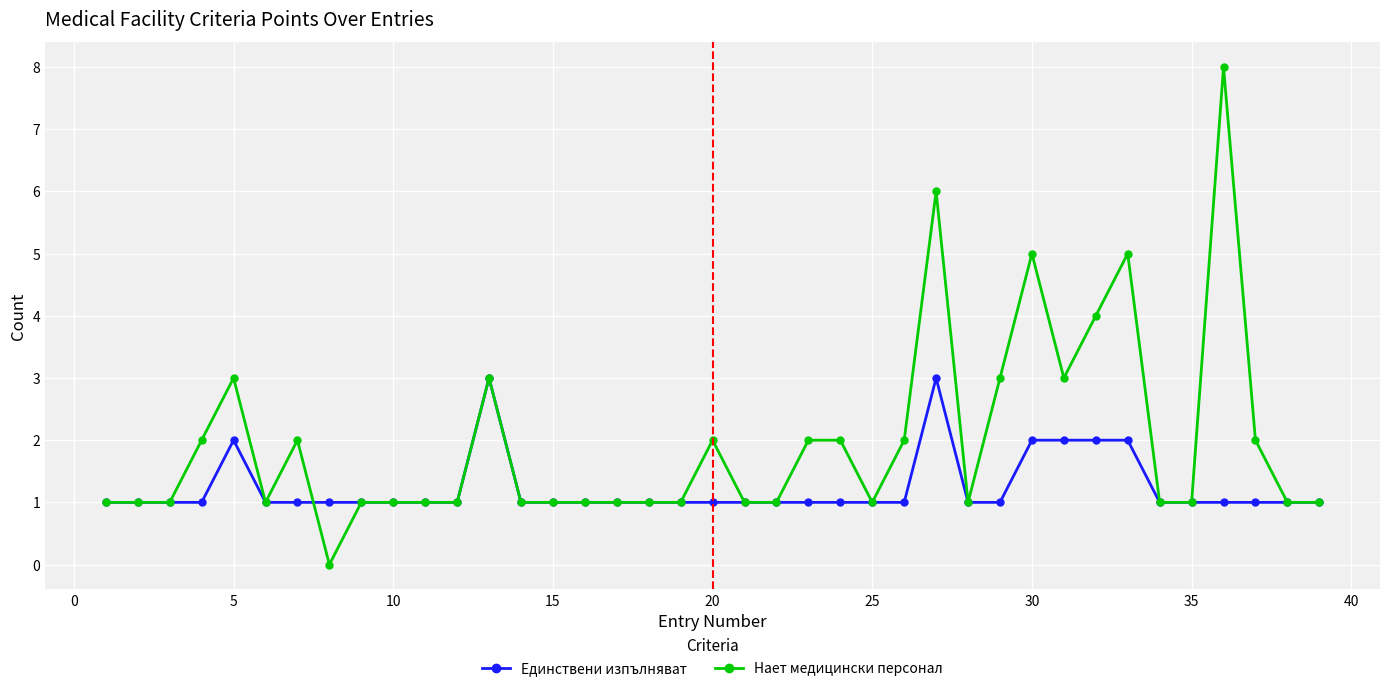

Which series has the largest total across all categories?

Нает медицински персонал